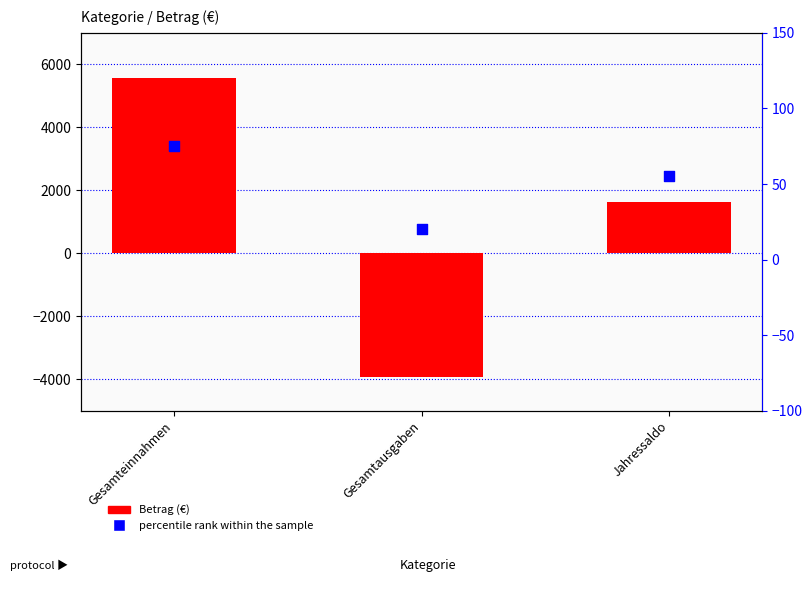

Is the value of percentile rank within the sample at Gesamtausgaben greater than the value of Betrag (€) at Gesamteinnahmen?

No